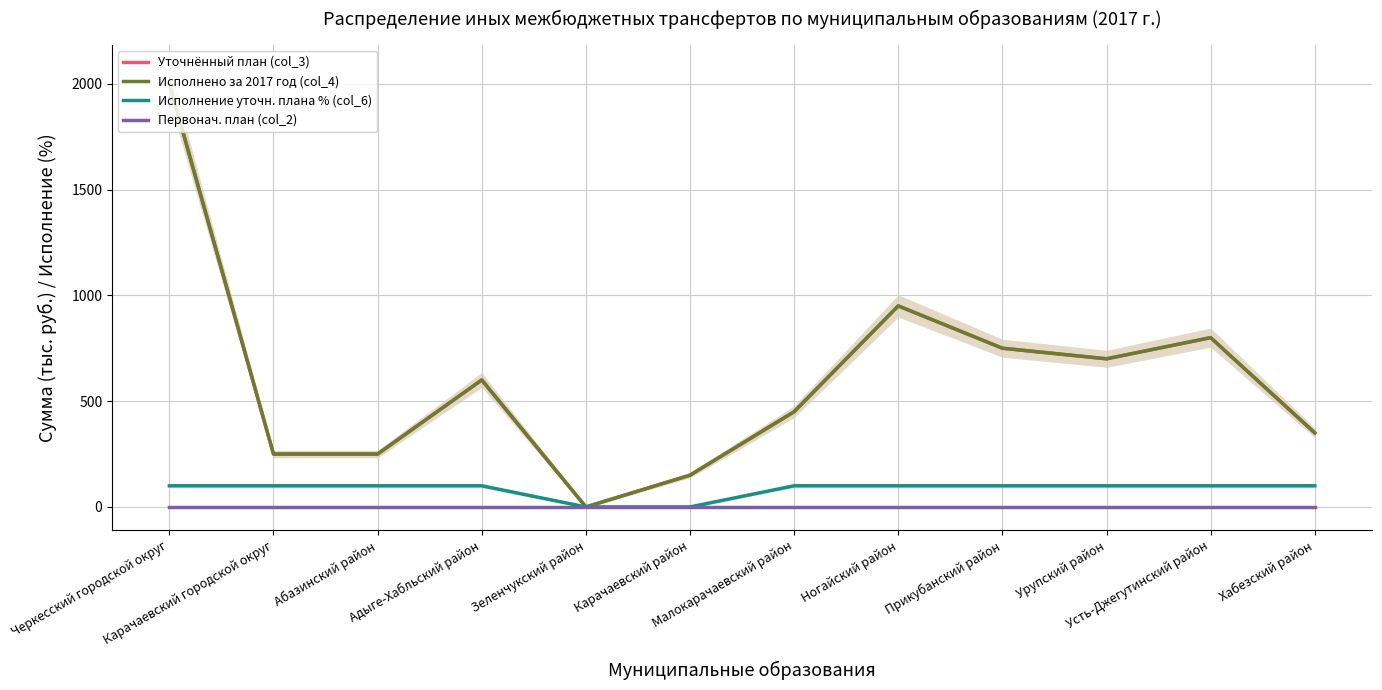

What is the total value across all series at Хабезский район?

800